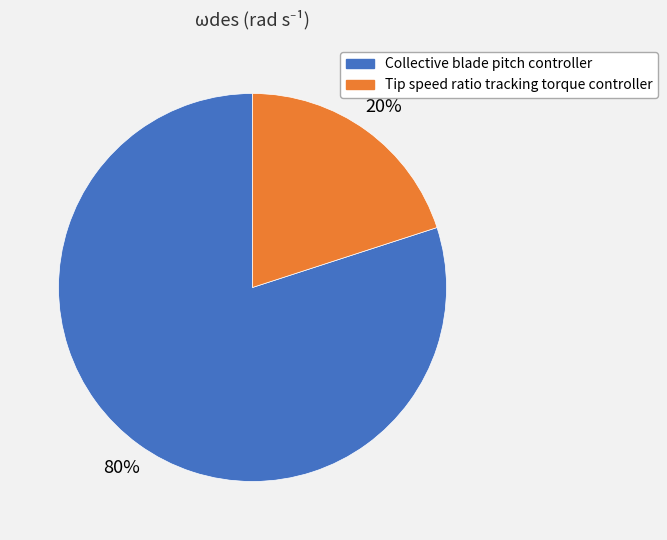

Rank the categories by value from highest to lowest.

Collective blade pitch controller, Tip speed ratio tracking torque controller